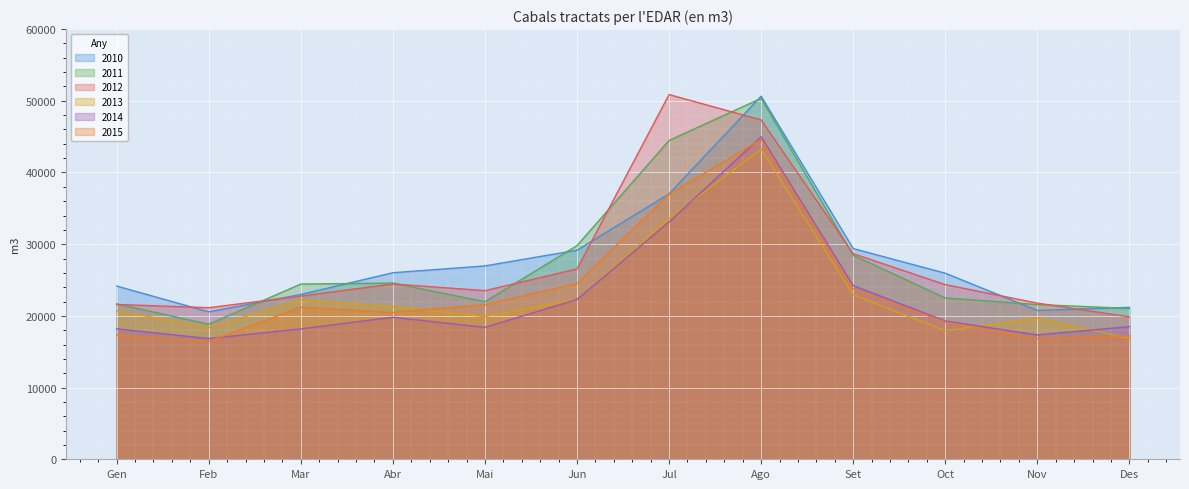

Reading left to right, what are all the values shown in this chart?

2010: Gen=24164	Feb=20562	Mar=22987	Abr=26017	Mai=26969	Jun=29158	Jul=37017	Ago=50644	Set=29391	Oct=25954	Nov=20760	Des=21188
2011: Gen=21669	Feb=18842	Mar=24435	Abr=24580	Mai=21973	Jun=29797	Jul=44466	Ago=50337	Set=28448	Oct=22503	Nov=21580	Des=21039
2012: Gen=21593	Feb=21139	Mar=22762	Abr=24452	Mai=23522	Jun=26544	Jul=50869	Ago=47332	Set=28678	Oct=24359	Nov=21785	Des=19865
2013: Gen=20724	Feb=18357	Mar=22238	Abr=21311	Mai=19913	Jun=22302	Jul=33569	Ago=43266	Set=22942	Oct=17931	Nov=19692	Des=16854
2014: Gen=18197	Feb=16845	Mar=18185	Abr=19811	Mai=18398	Jun=22291	Jul=33101	Ago=44977	Set=24225	Oct=19290	Nov=17351	Des=18503
2015: Gen=17334	Feb=16429	Mar=21220	Abr=20465	Mai=21574	Jun=24519	Jul=36982	Ago=44610	Set=23763	Oct=19131	Nov=16809	Des=17206